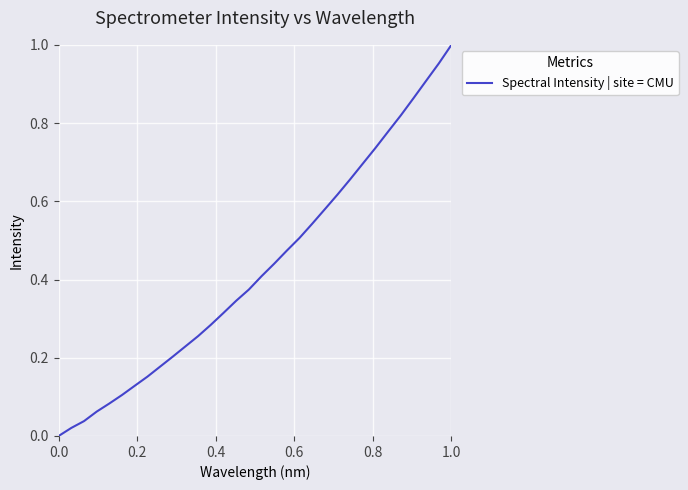

Does the chart display data point markers on the line(s)?

No